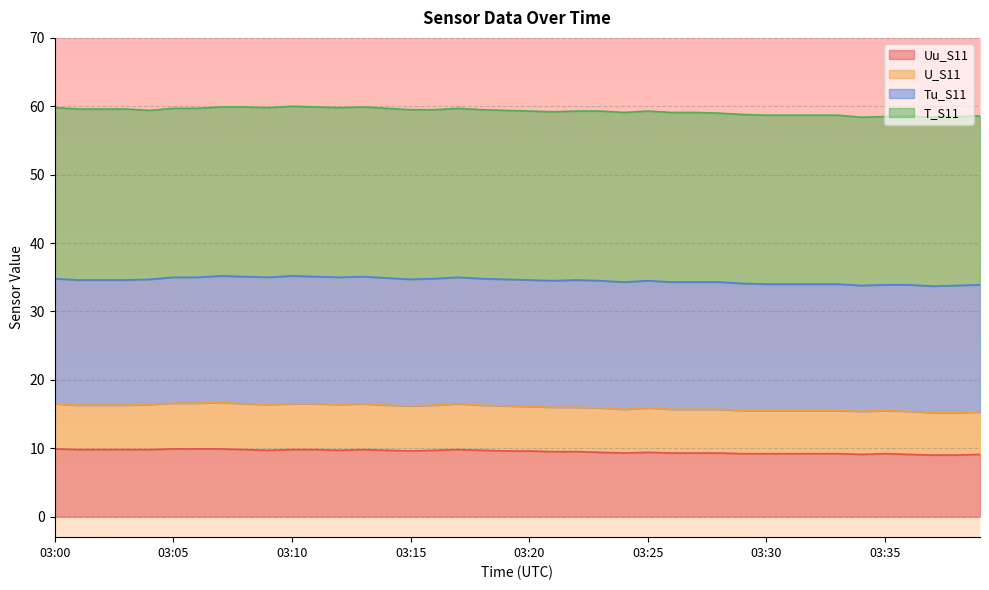

True or false: Uu_S11 and U_S11 cross at least once.

False